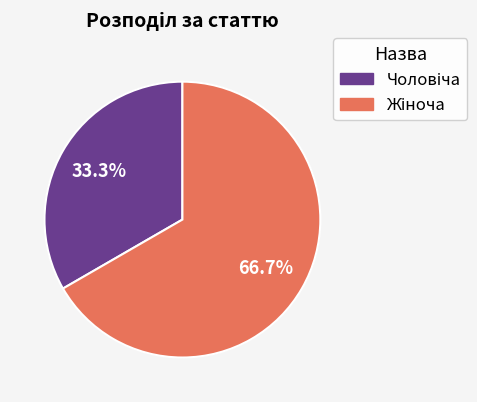

To the nearest percent, what is the average slice percentage?

50%